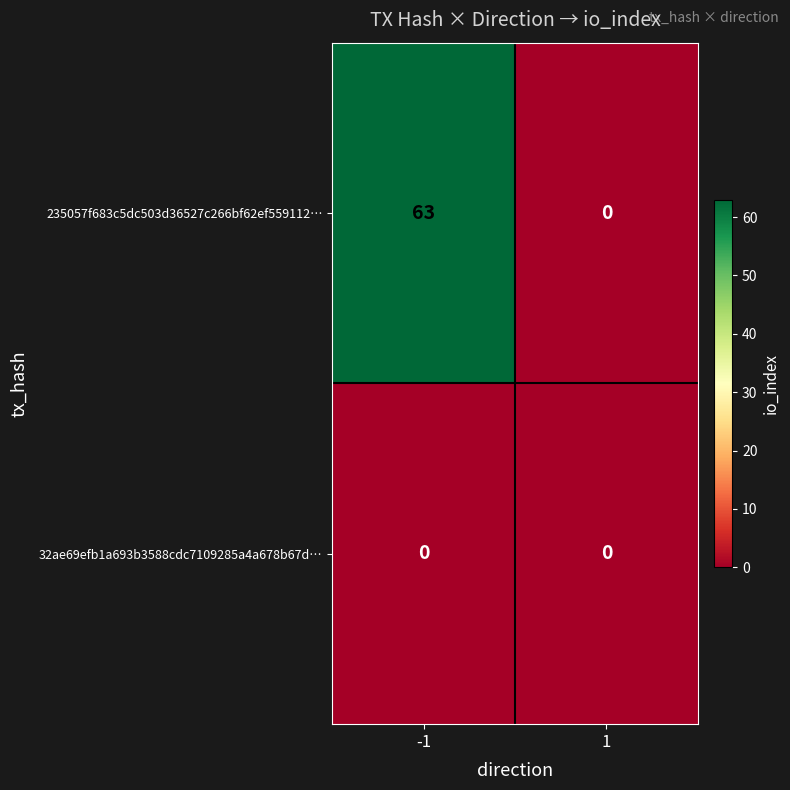

Rank the series by their maximum value, from lowest to highest.

32ae69efb1a693b3588cdc7109285a4a678b67d…, 235057f683c5dc503d36527c266bf62ef559112…